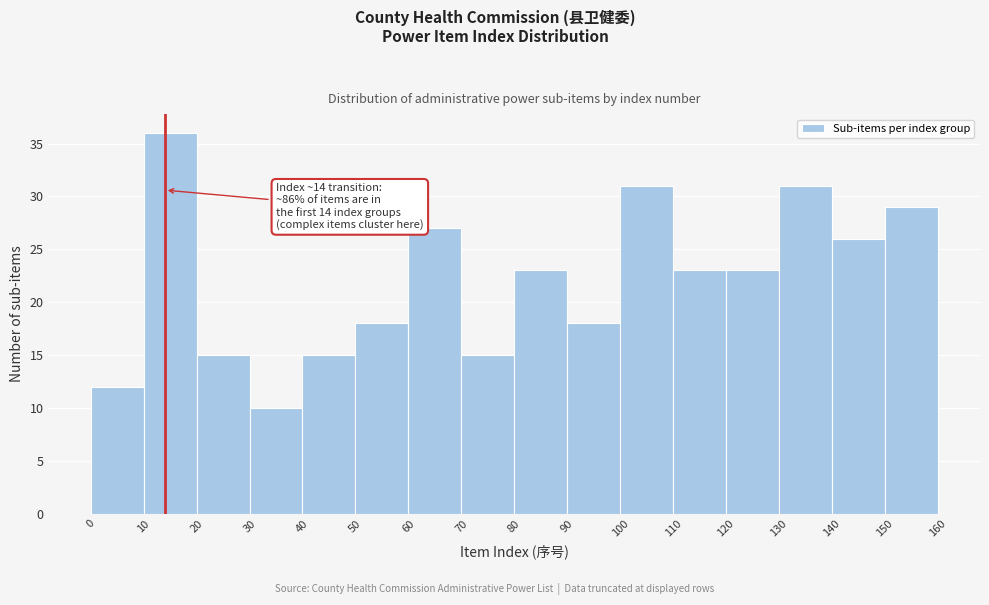

Which range on the x-axis has the tallest bar?

10 to 20